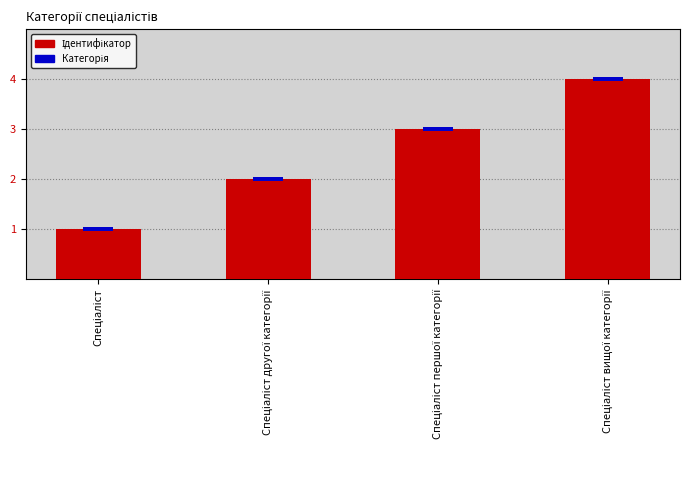

What is the maximum value shown in the chart?

4